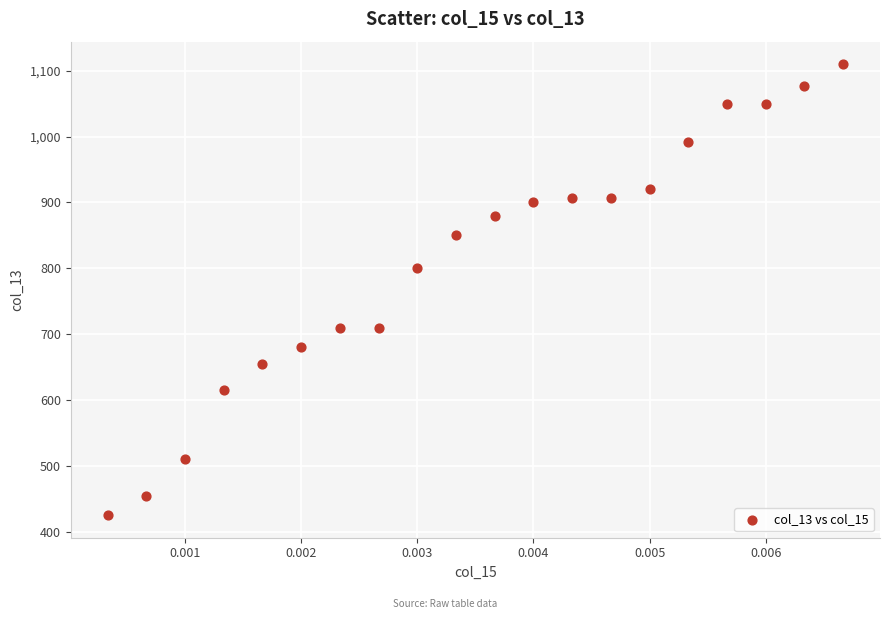

What is the range of Y values (max minus min)?

685